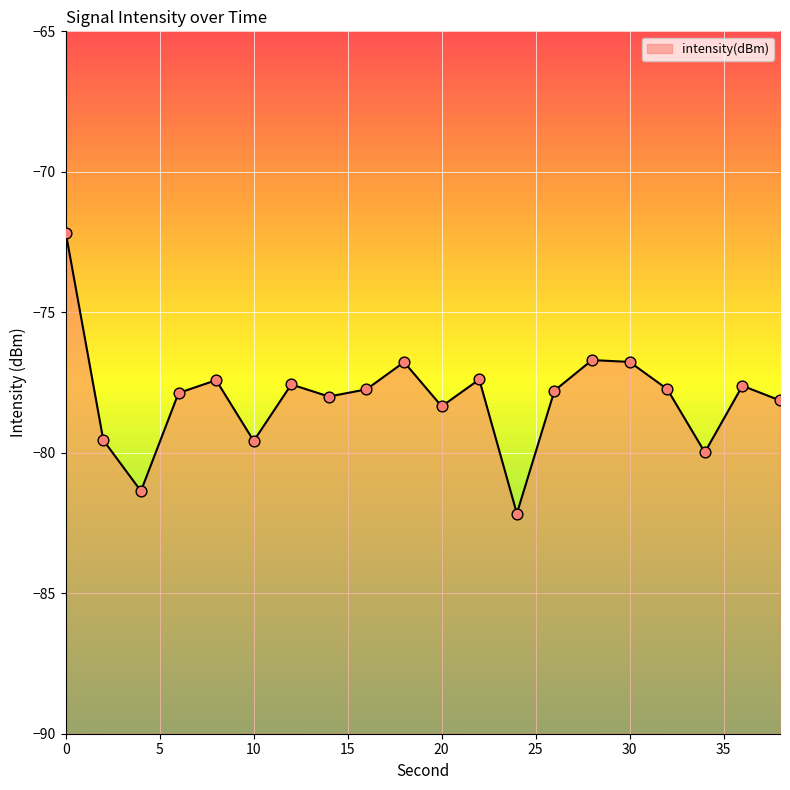

Which has a higher value, 38 or 2?

38